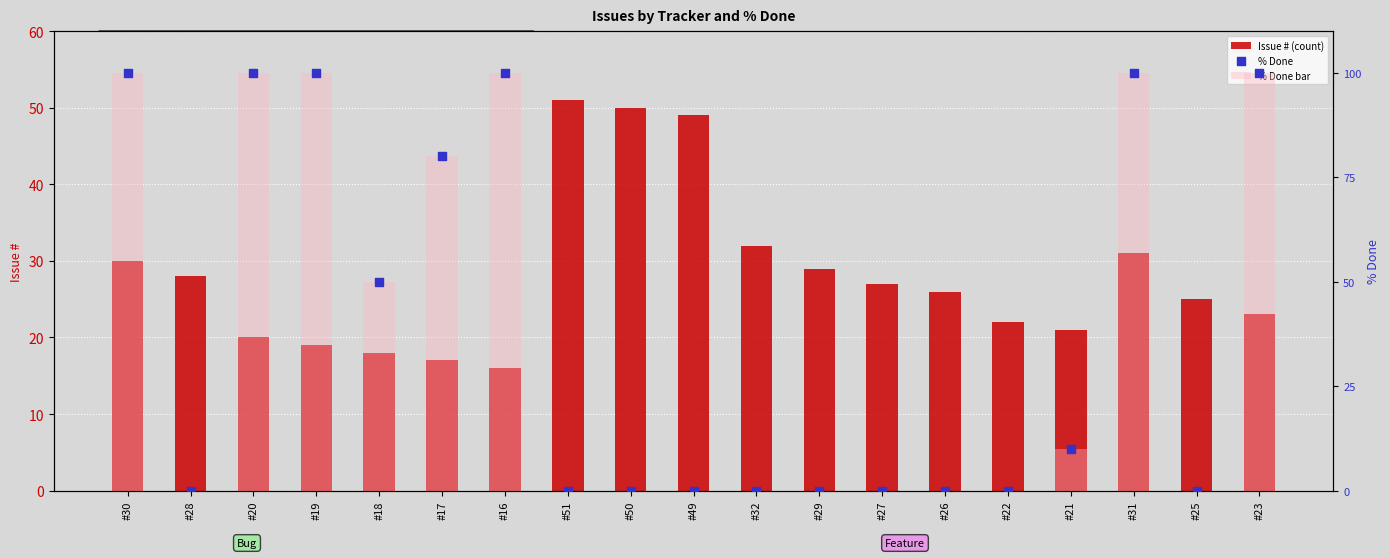

Which series has the largest total across all categories?

% Done bar